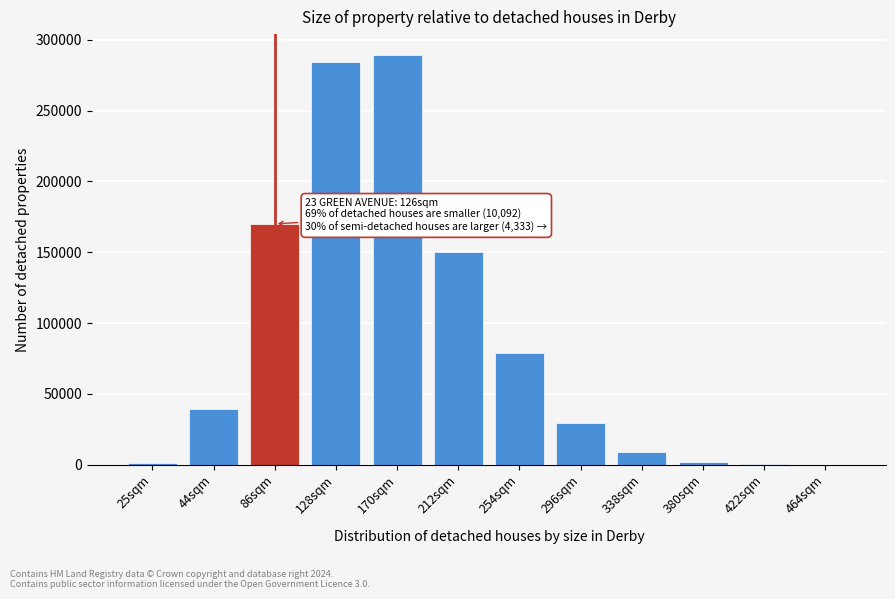

What is the maximum value shown in the chart?

289613